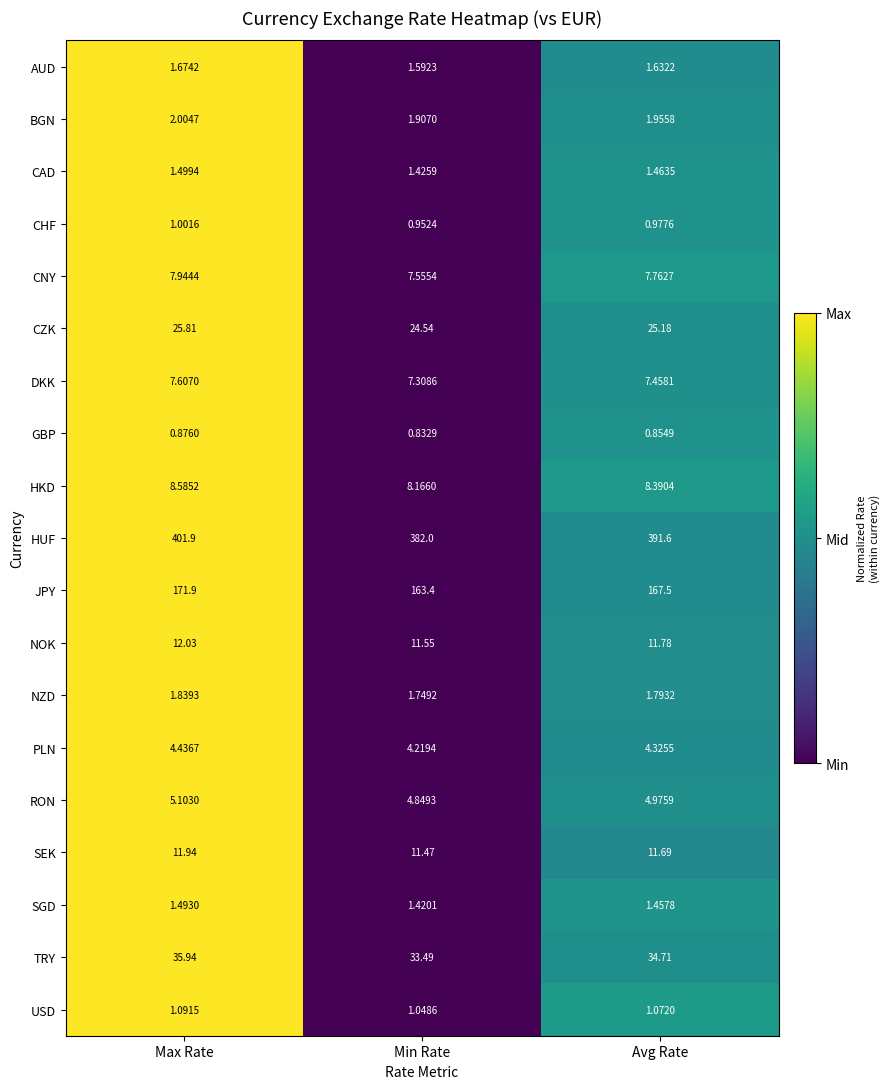

At which category does the chart reach its peak across all series?

Max Rate